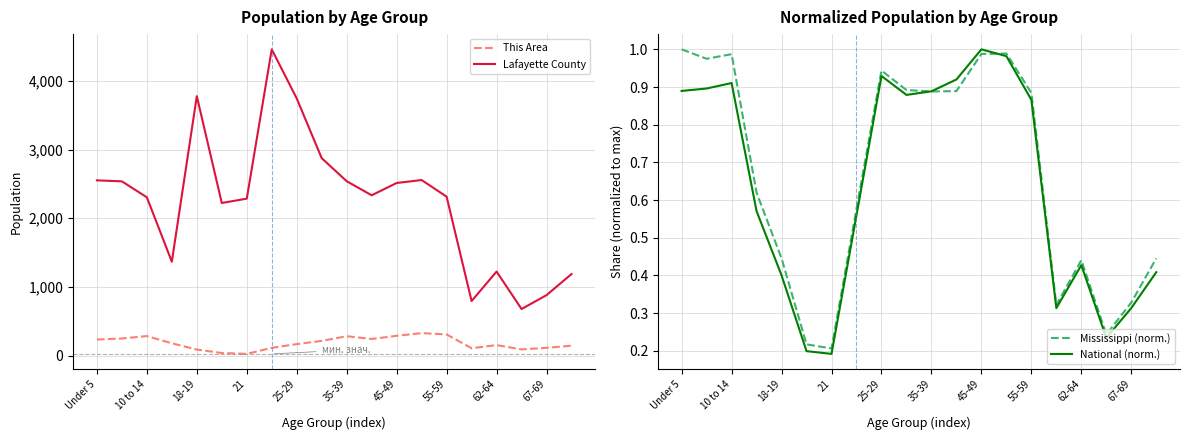

True or false: Lafayette County and This Area cross at least once.

False